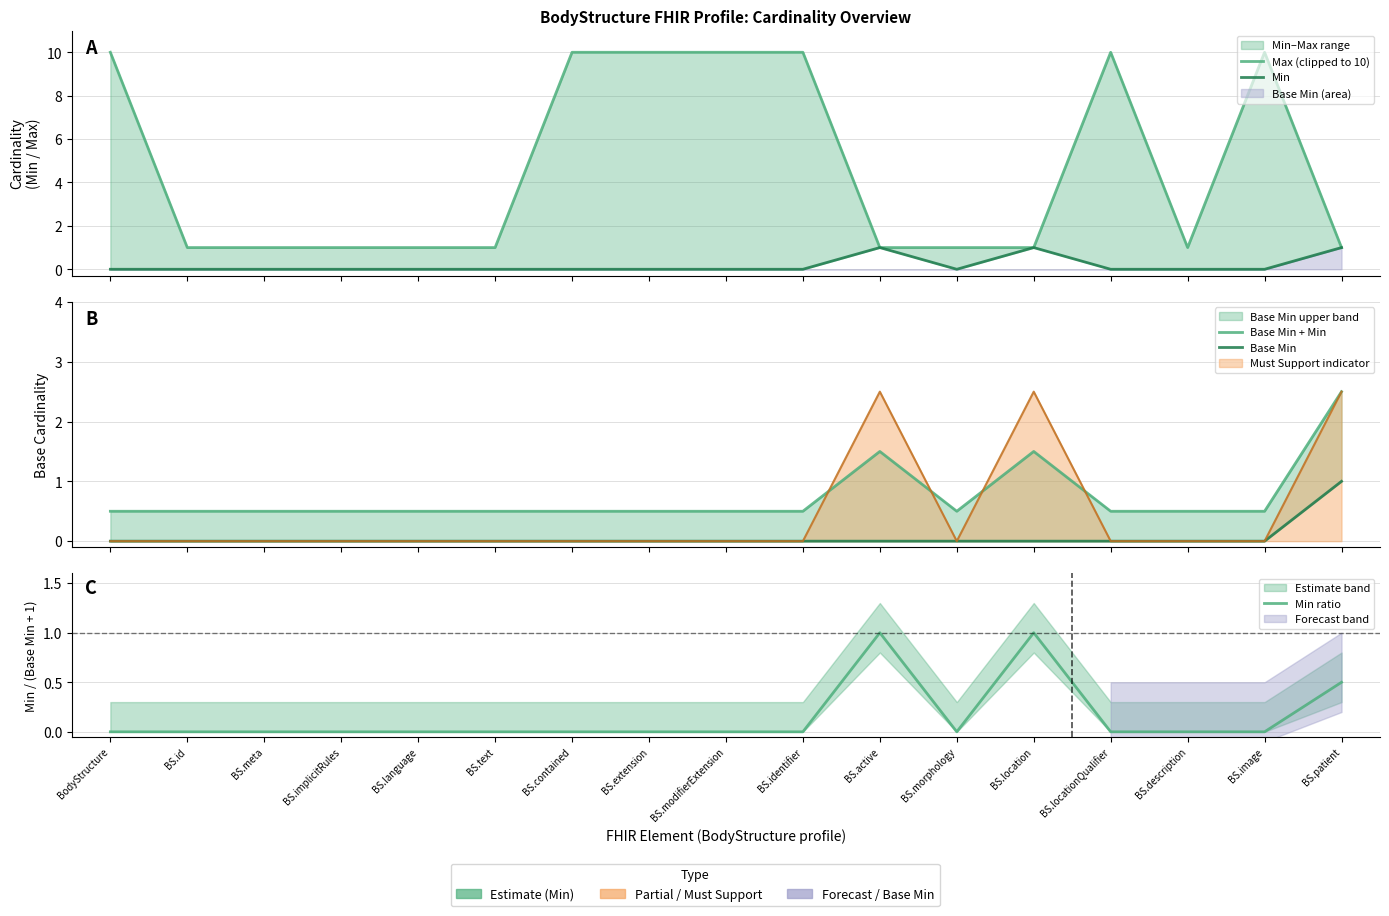

Which series has the largest total across all categories?

Max (clipped to 10)